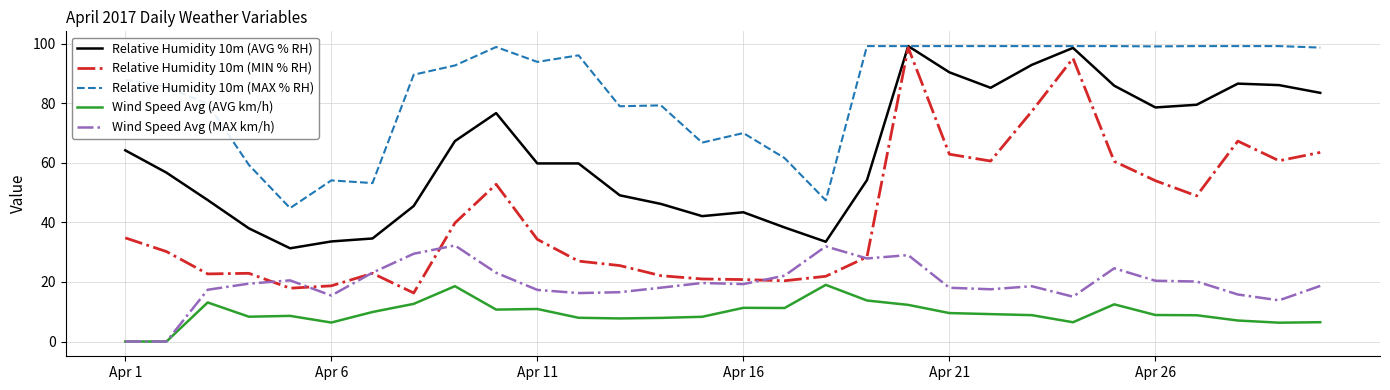

True or false: Relative Humidity 10m (MIN % RH) and Wind Speed Avg (AVG km/h) cross at least once.

False